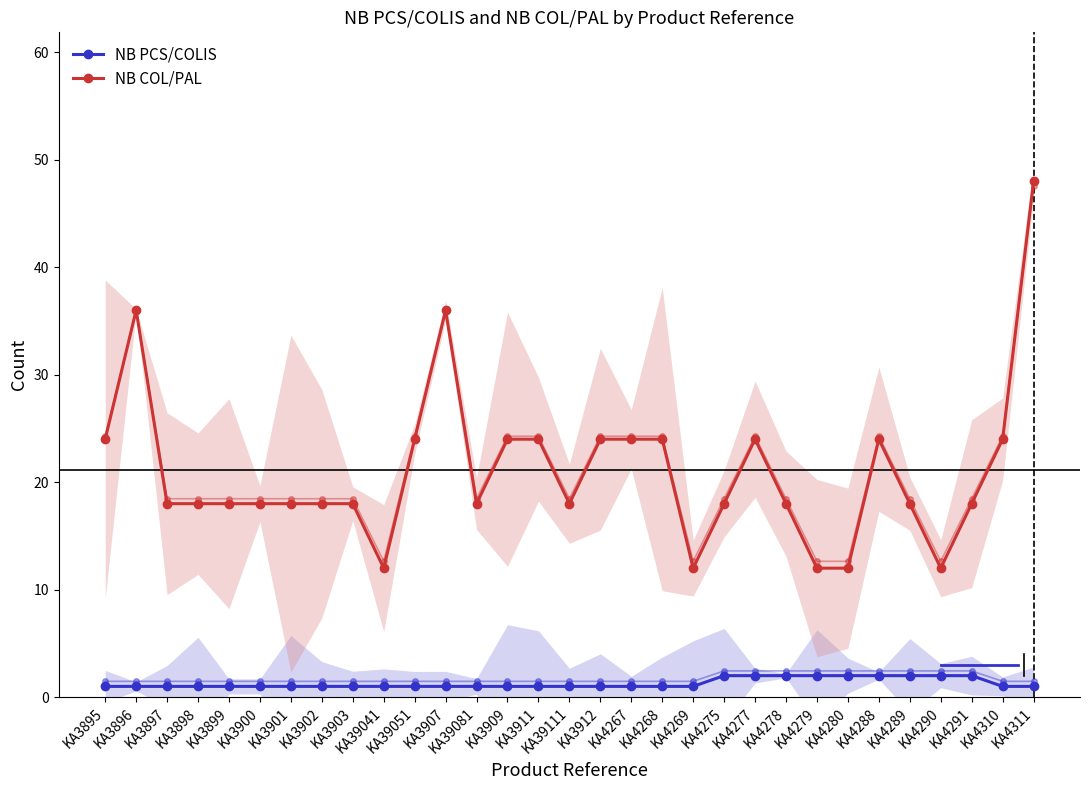

At which category is the sum across all series the highest?

KA4311